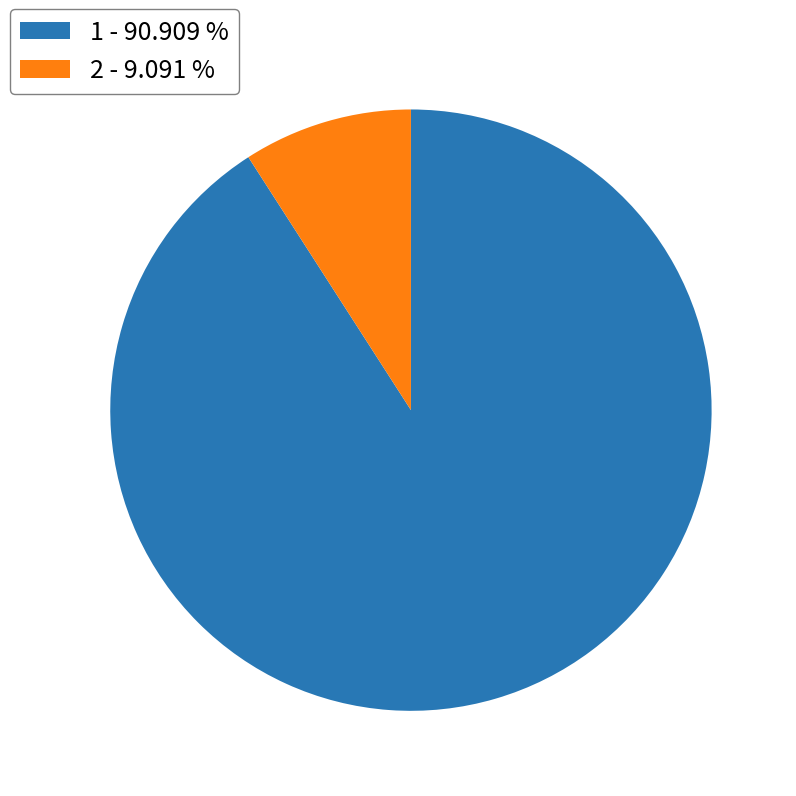

Is it true that 1 is 82% of the pie?

False